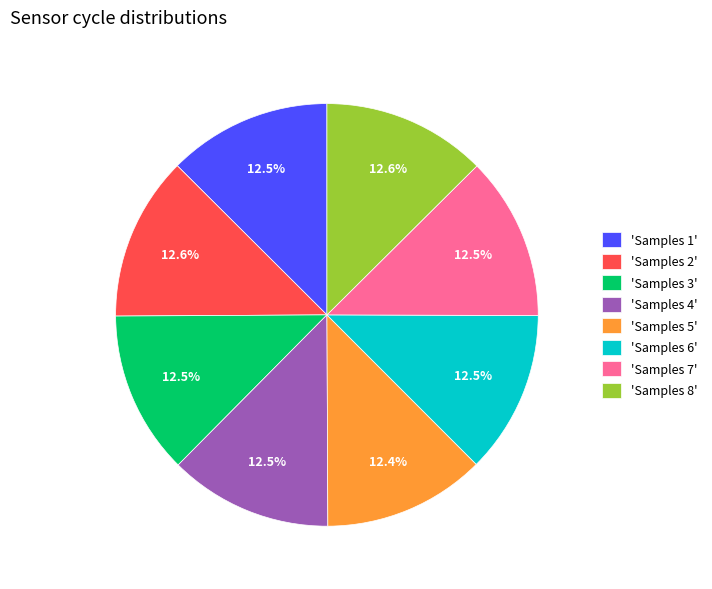

What portion of the pie excludes 'Samples 5'?

87.6%